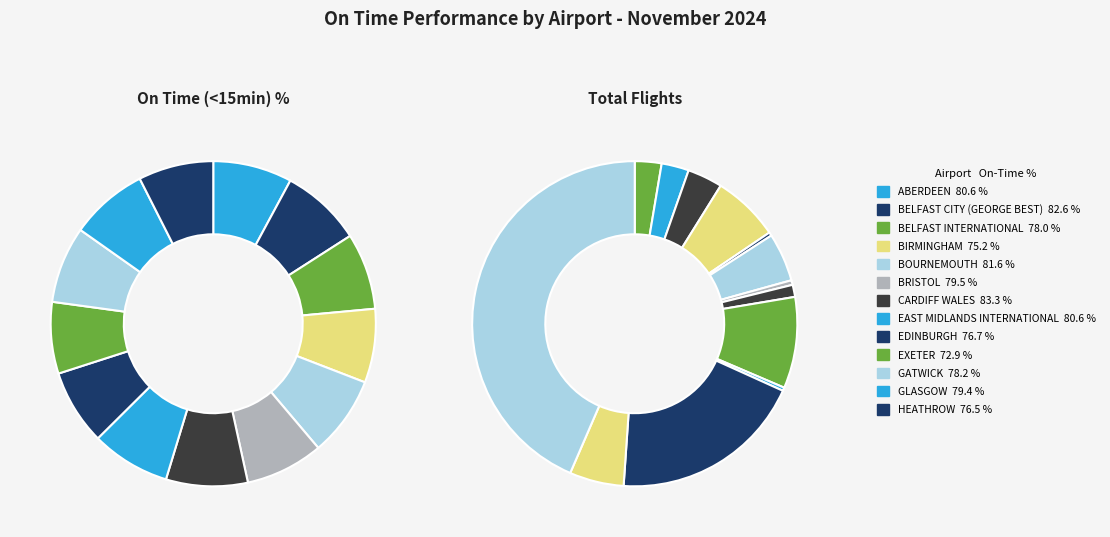

Between 7 and 11, which series saw the biggest shift?

total_flights